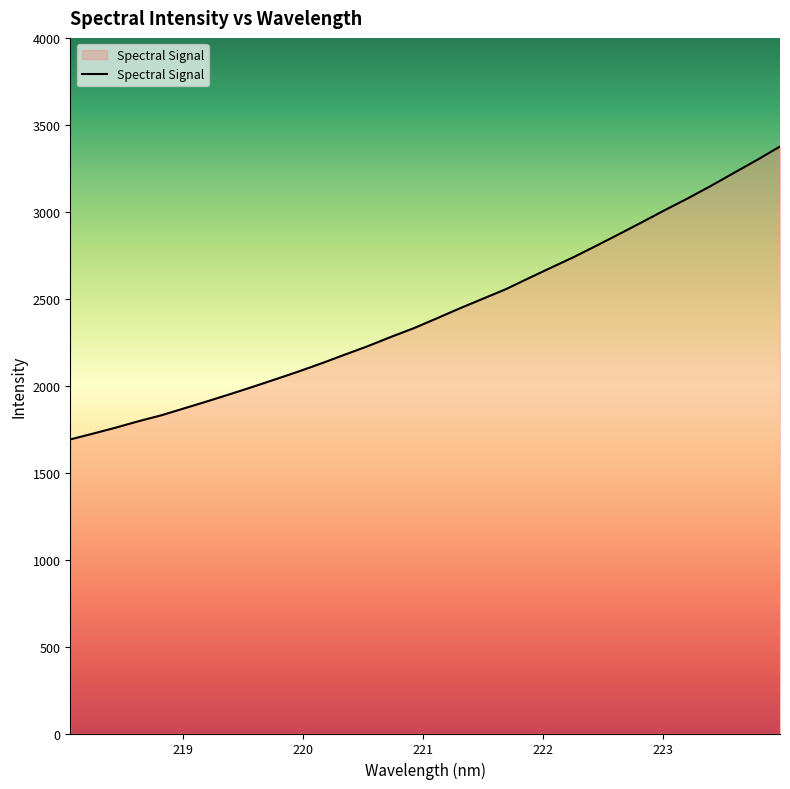

What is the difference between the maximum and minimum values?

1684.3